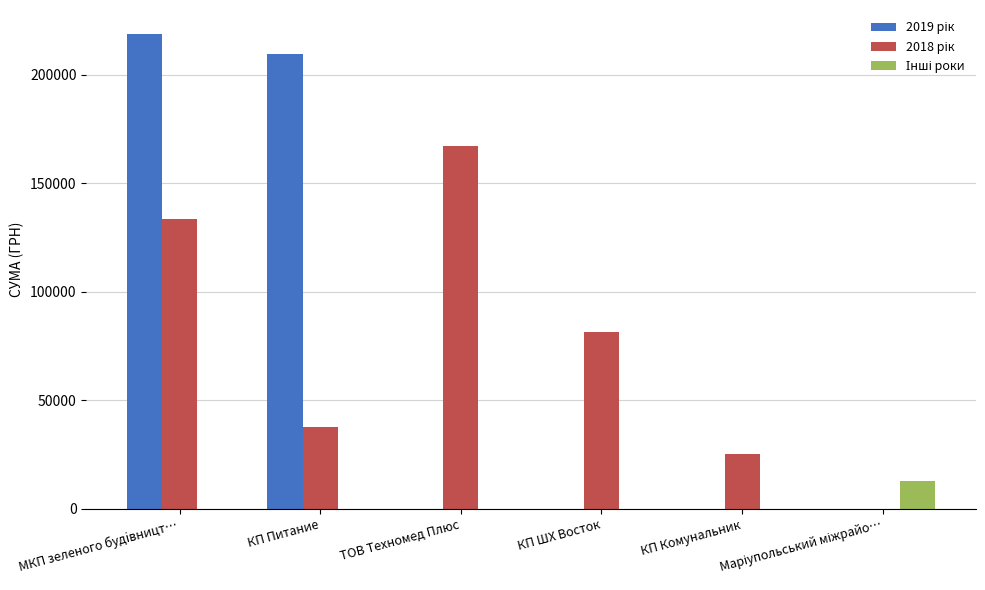

What is the label of the 2nd bar from the left?

КП Питание